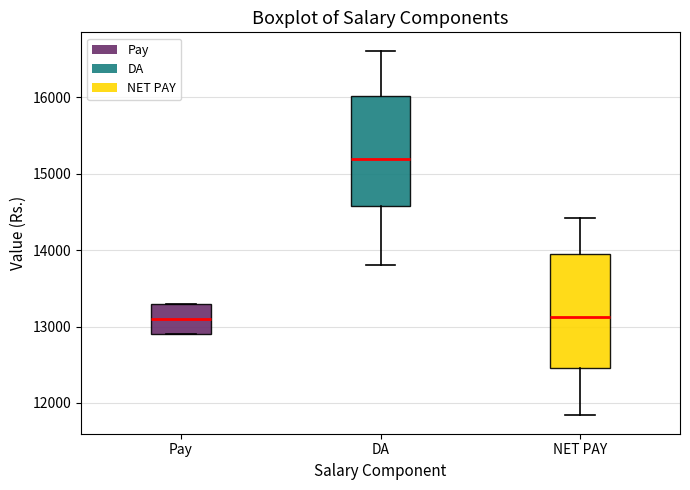

Where does the upper whisker of the box for NET PAY end on the y-axis? The values are not printed on the chart, so give them approximately, as read against the axis.

14400